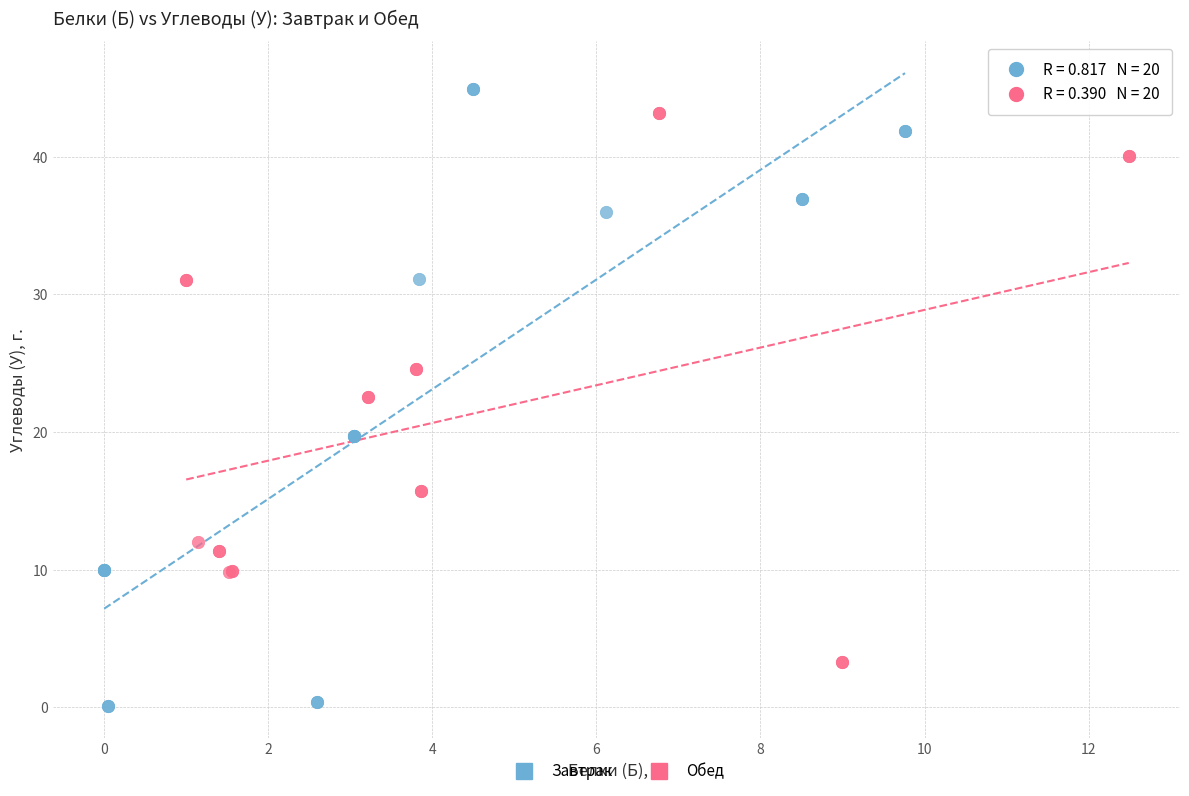

Which series has the largest Y range (max minus min)?

Завтрак